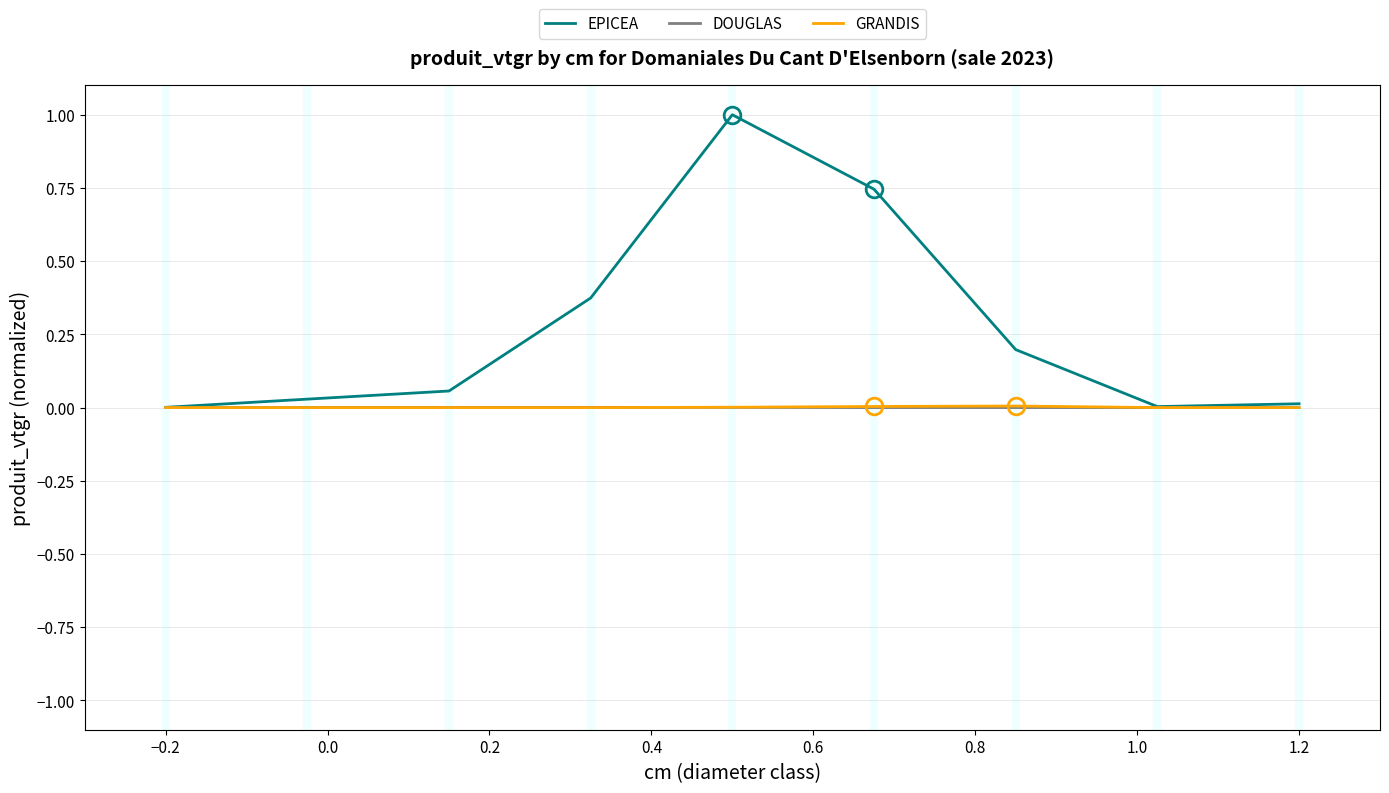

What are all the series names shown in the legend?

EPICEA, DOUGLAS, GRANDIS